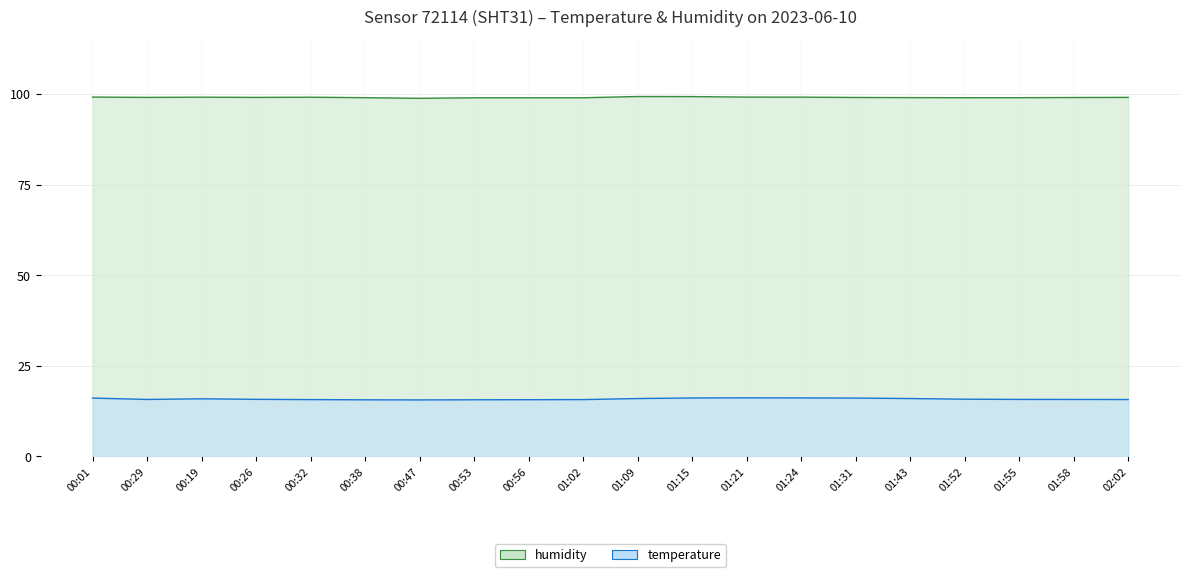

What is the minimum value shown in the chart?

15.6